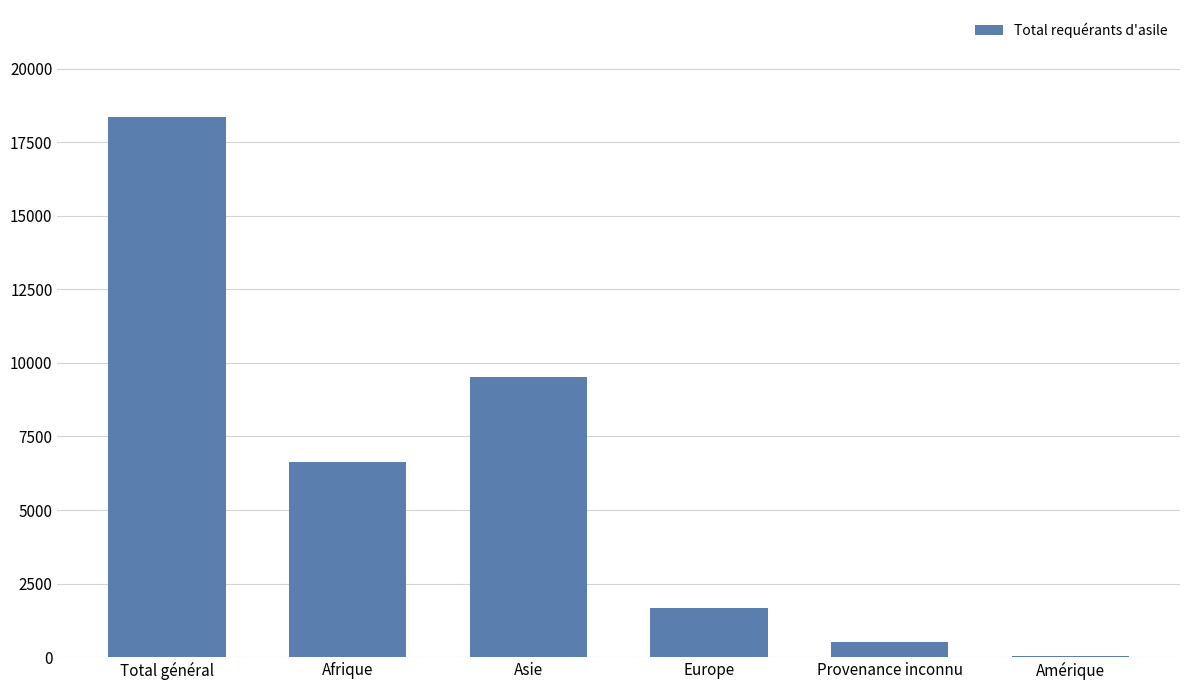

Which category has the highest value across all series?

Total général